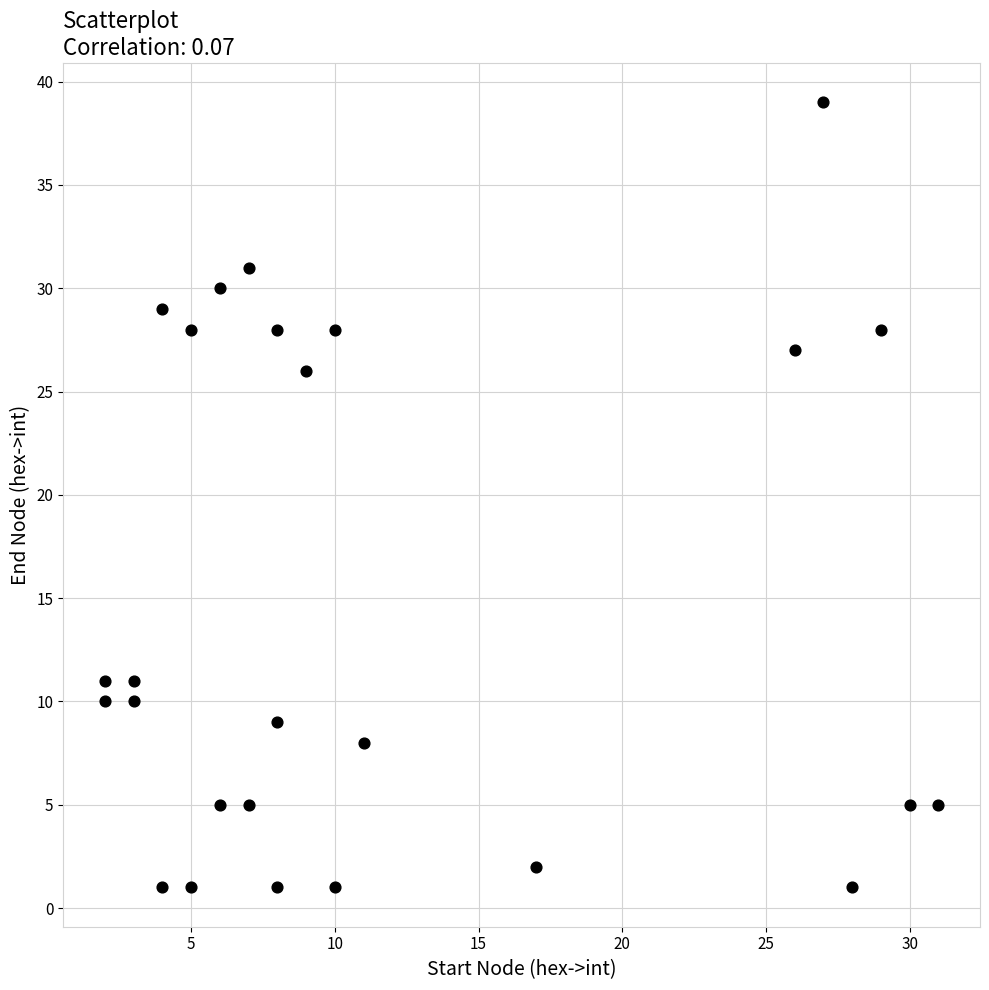

What Y value in the scatter plot is closest to 20?

26